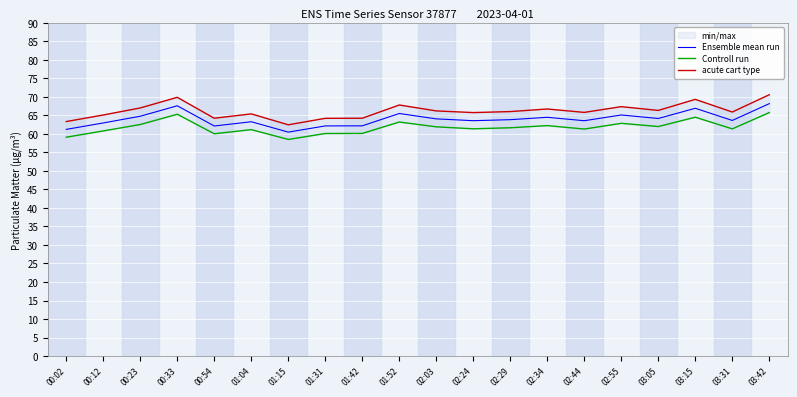

At which category is the sum across all series the highest?

03:42